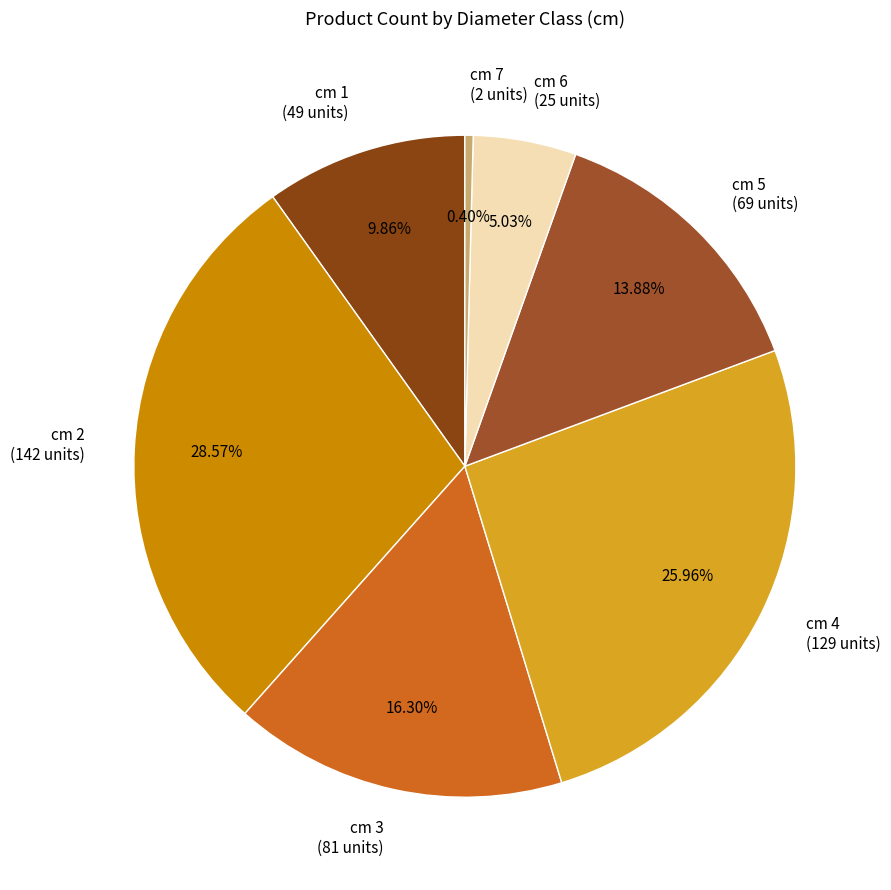

Rank the categories by value from lowest to highest.

cm 7 (2 units), cm 6 (25 units), cm 1 (49 units), cm 5 (69 units), cm 3 (81 units), cm 4 (129 units), cm 2 (142 units)